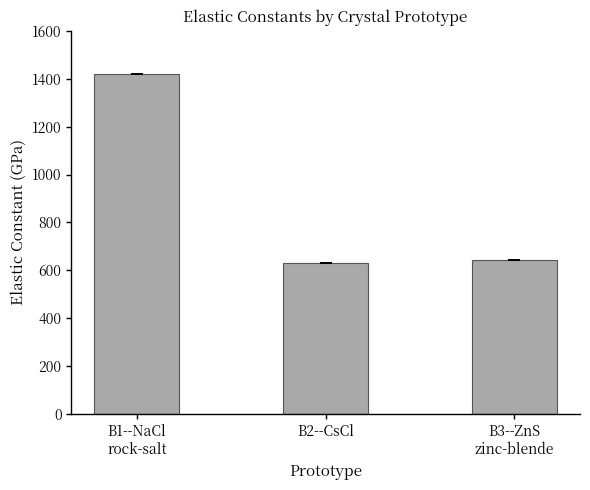

Does the chart contain stacked bars?

No